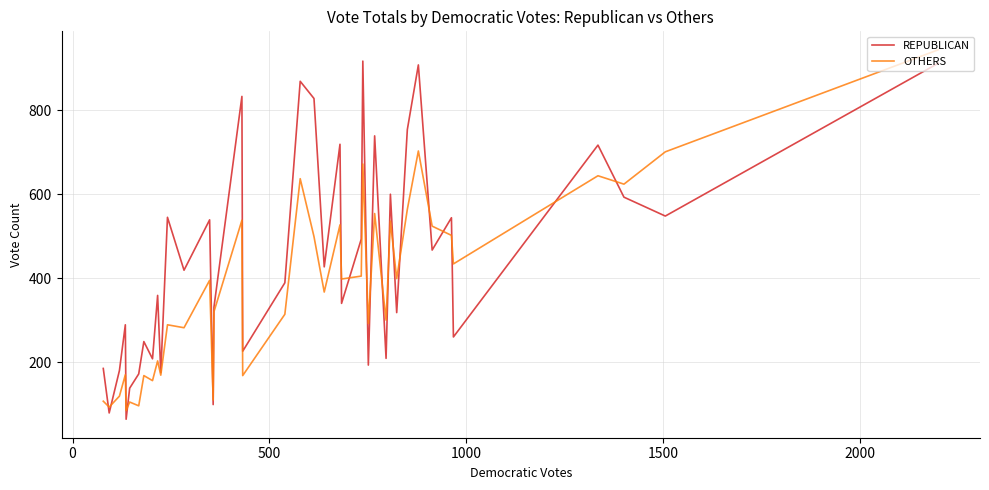

What is the greatest value displayed?

944